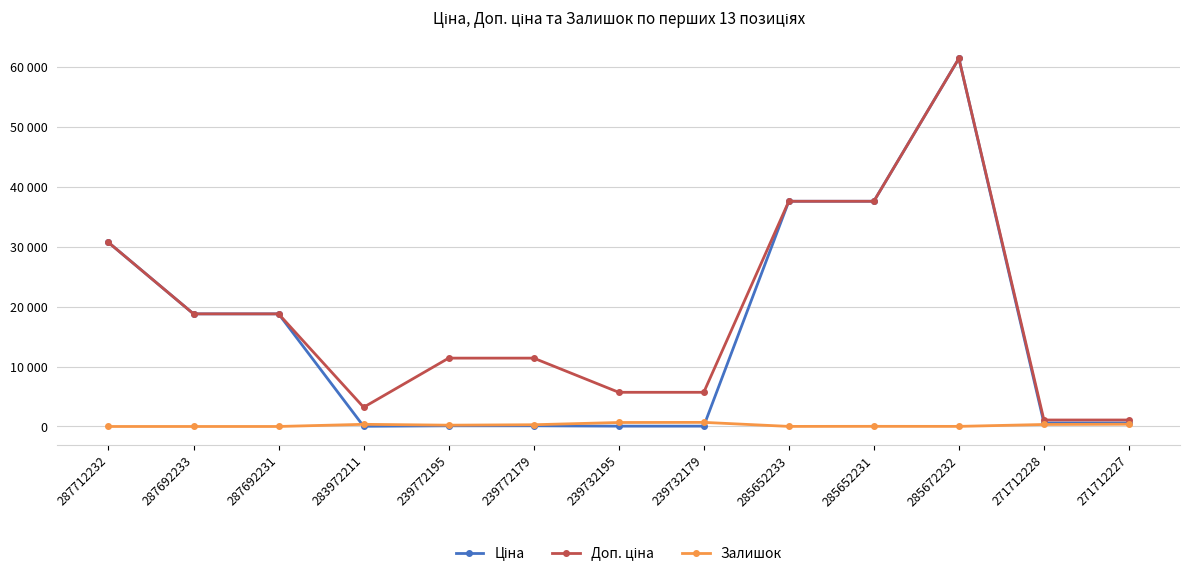

Does the chart have visible grid lines?

Yes